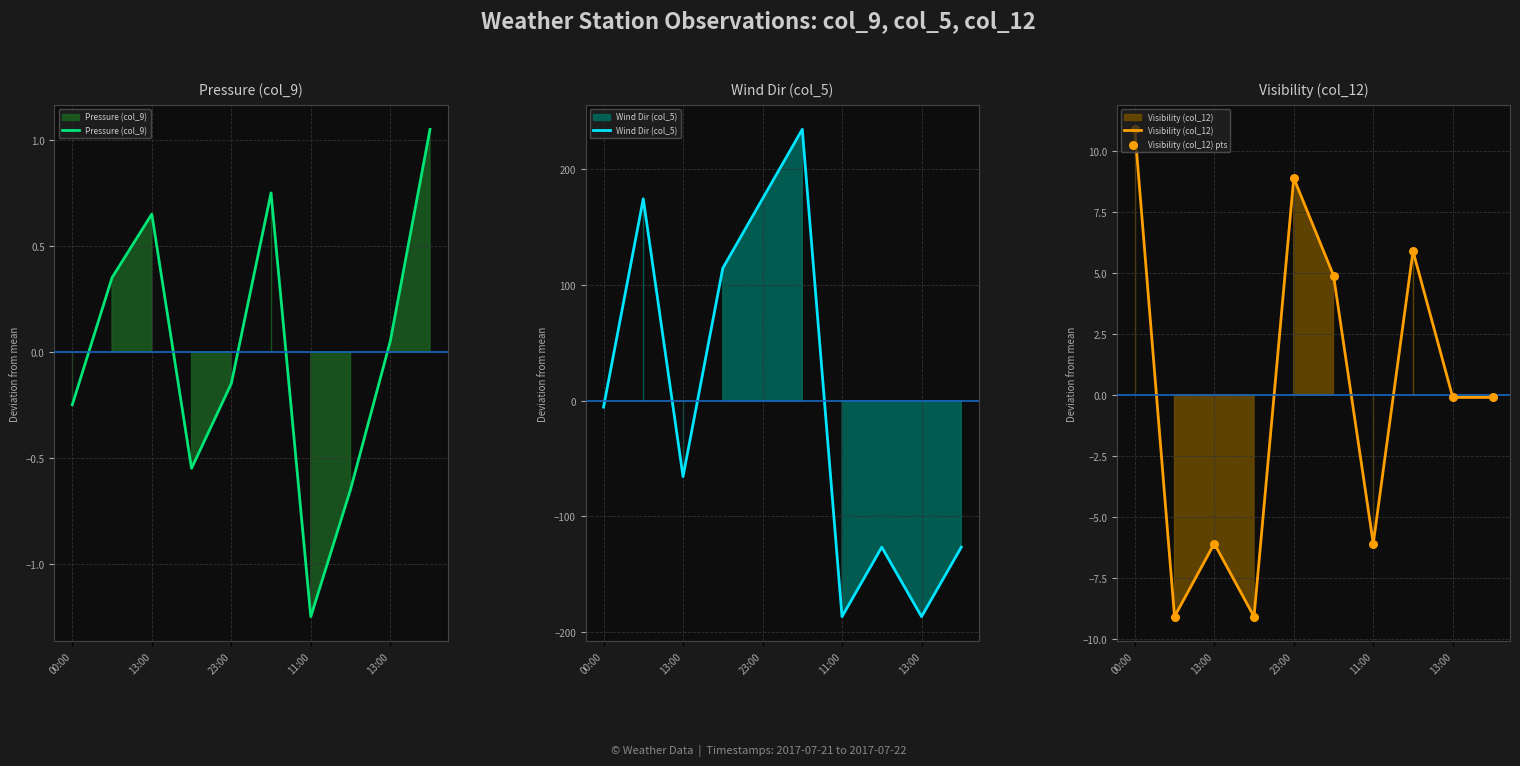

What is the total value across all series at 13:00?

-77.2